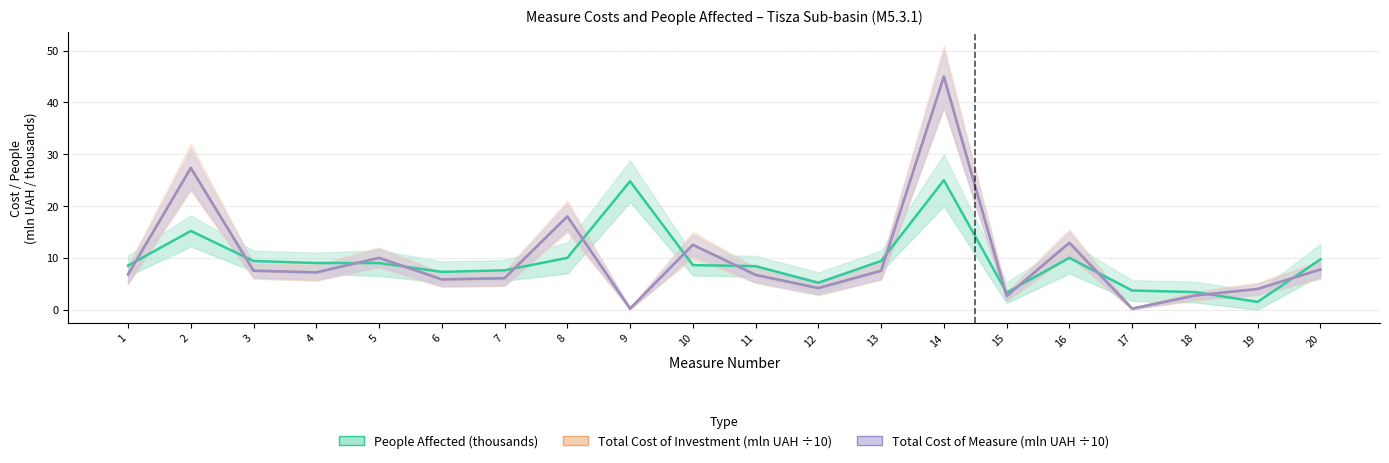

What is the difference between the highest and lowest values at 18?

0.7